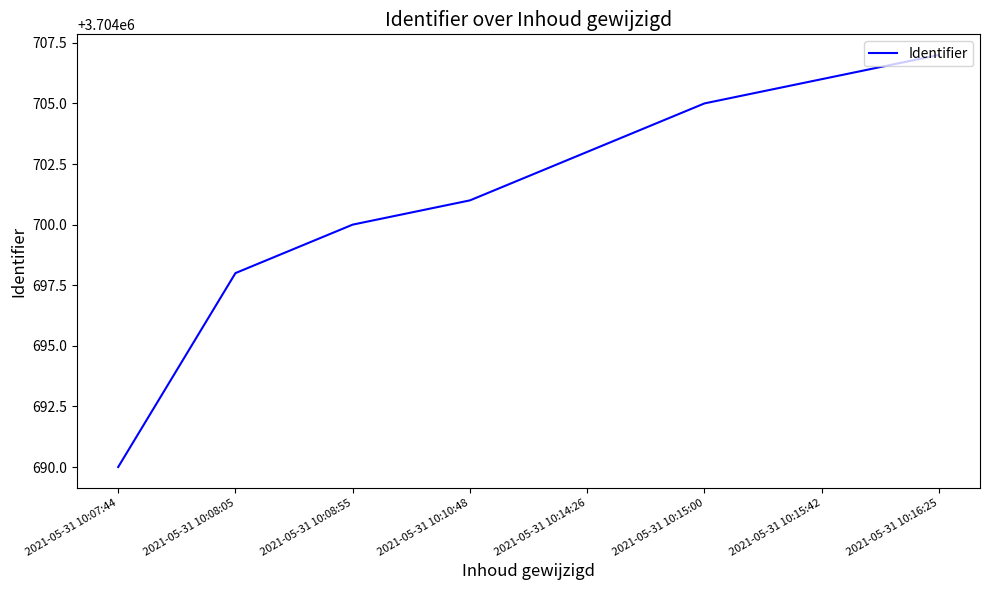

The chart shows a value of 5643343 at 2021-05-31 10:10:48. True or false?

False